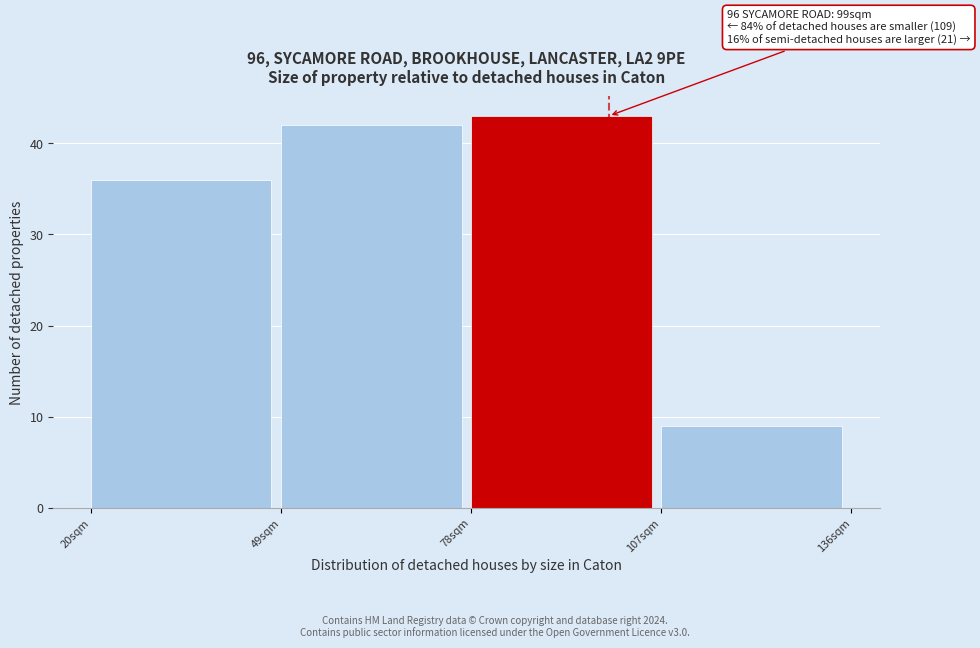

Which range on the x-axis has the tallest bar?

78 to 107